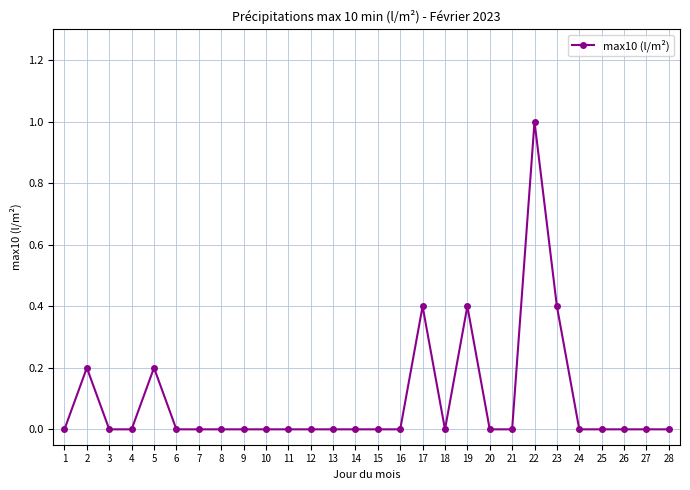

The chart shows a value of 0.0 at 16. True or false?

True